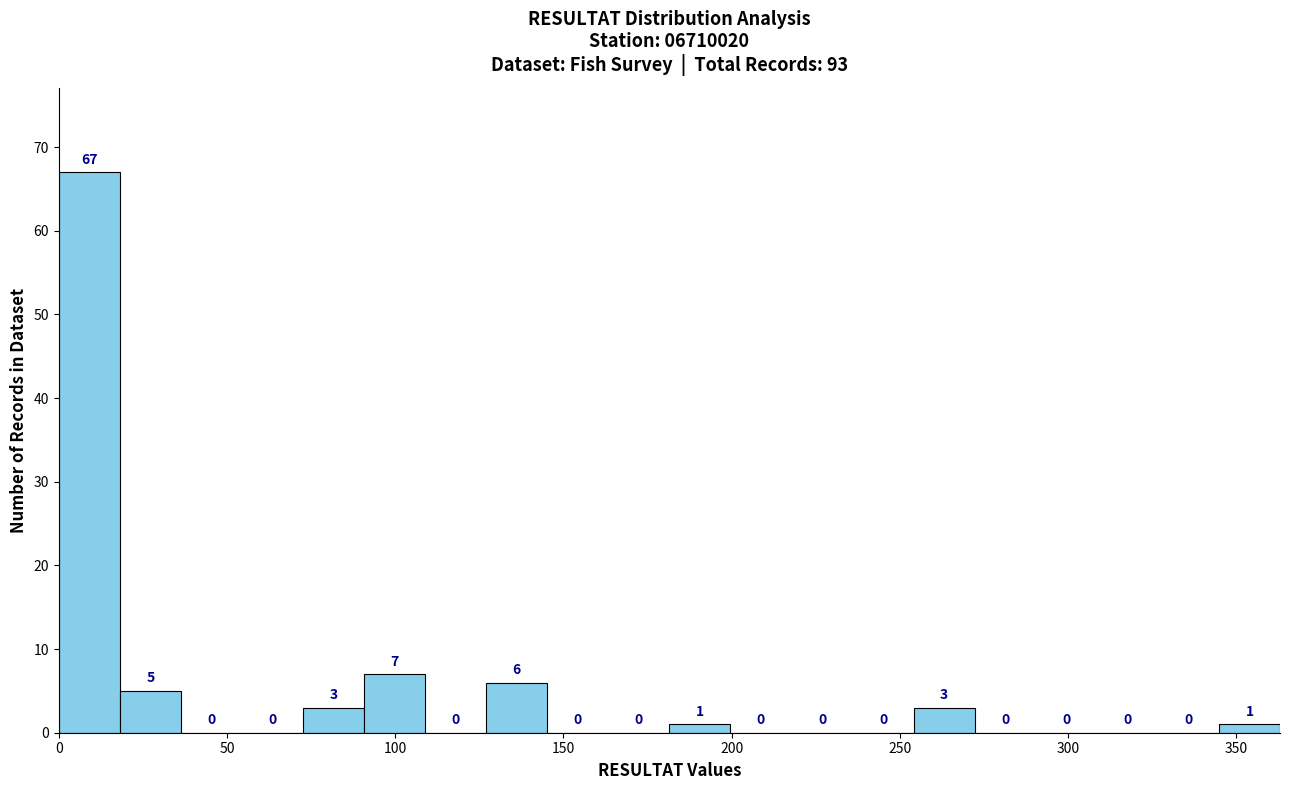

Around what value on the x-axis is the tallest bar? Give the approximate position of its centre, as read against the axis.

10